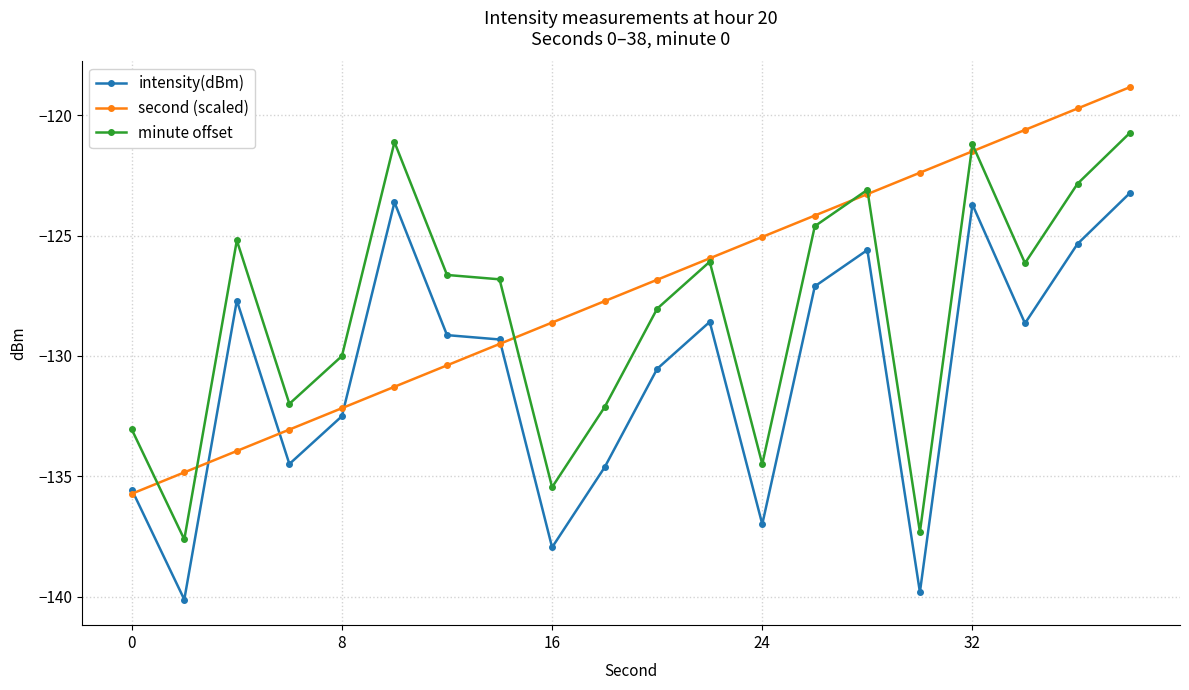

True or false: minute offset has more than 1 points higher than both neighbors.

True